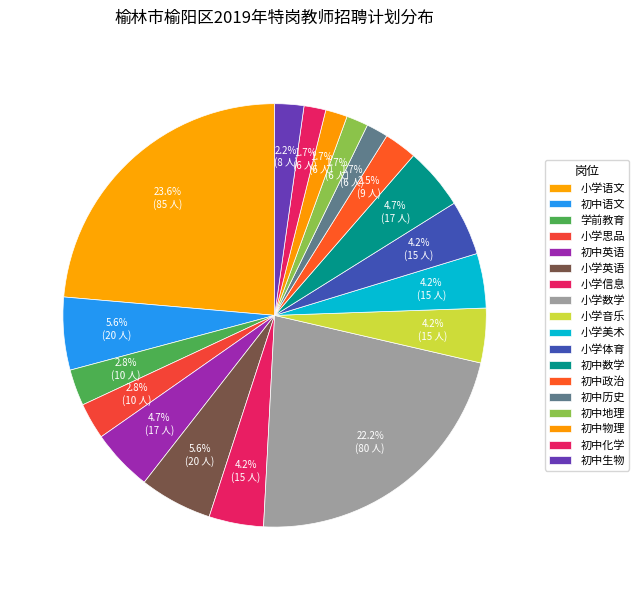

Which has a higher value, 初中化学 or 小学语文?

小学语文